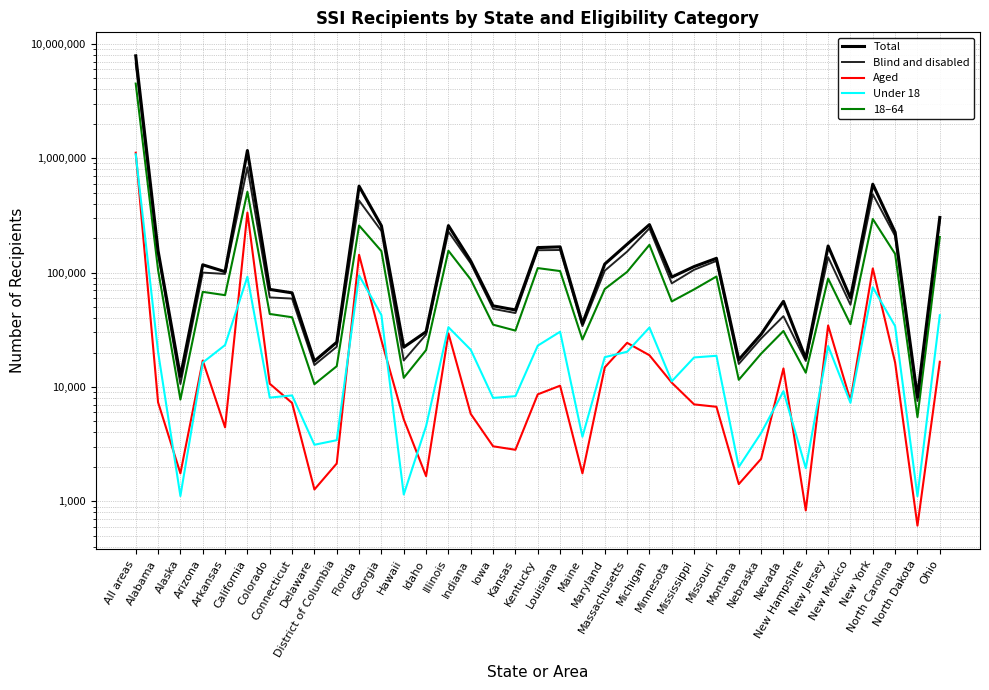

How many lines are shown in the chart?

5